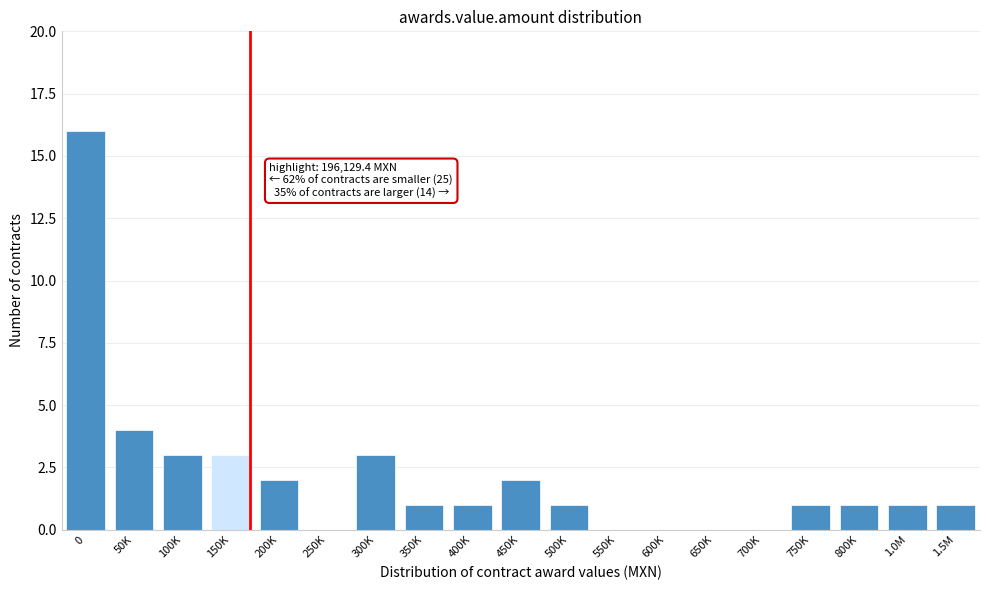

Reading left to right, what are all the values shown in this chart?

0=16	50K=4	100K=3	150K=3	200K=2	250K=0	300K=3	350K=1	400K=1	450K=2	500K=1	550K=0	600K=0	650K=0	700K=0	750K=1	800K=1	1.0M=1	1.5M=1